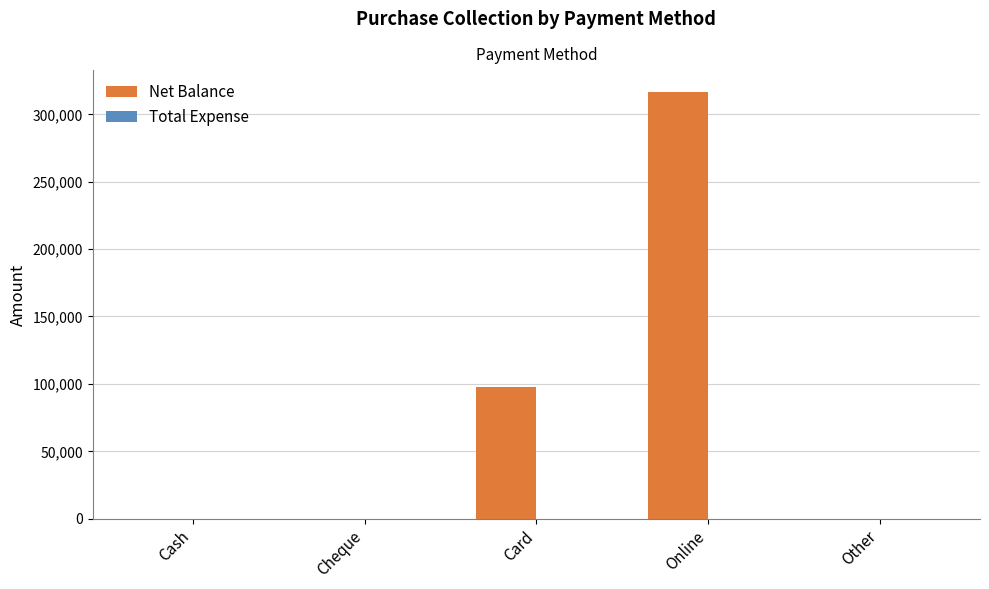

True or false: the data shows 136021 at Card.

False